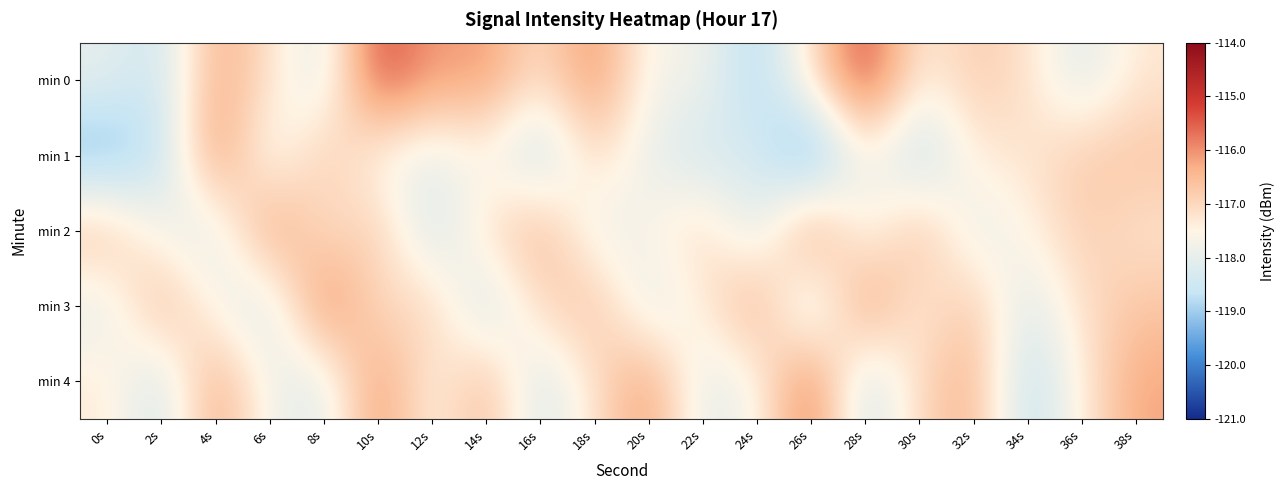

How many distinct data groups are displayed?

5